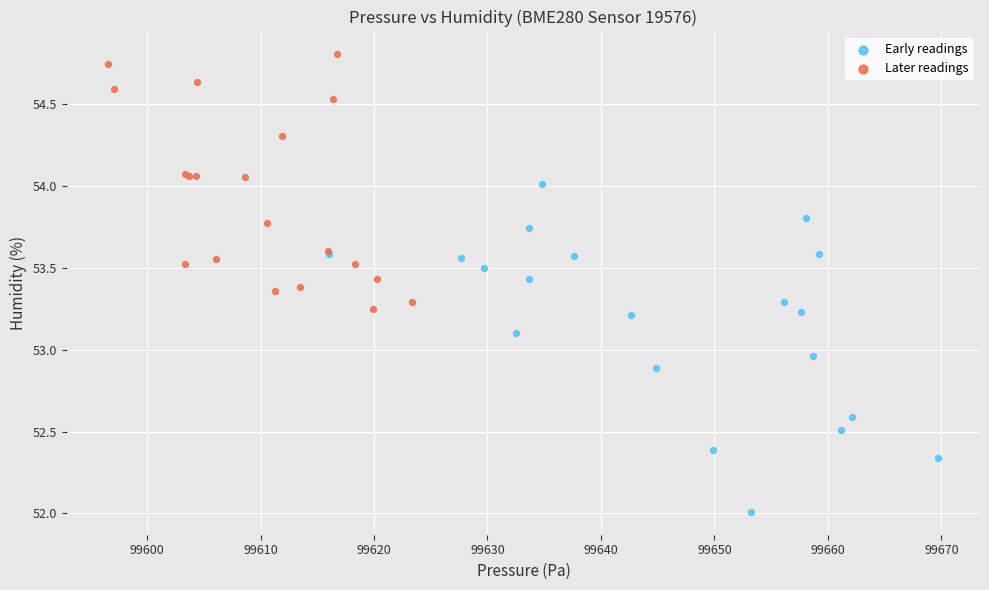

Which series has the widest spread of Y values?

Early readings